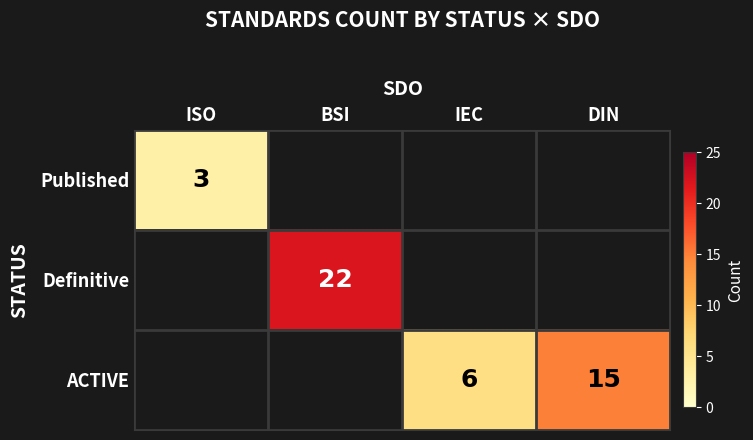

What is the sum of the ACTIVE values at DIN and IEC?

21